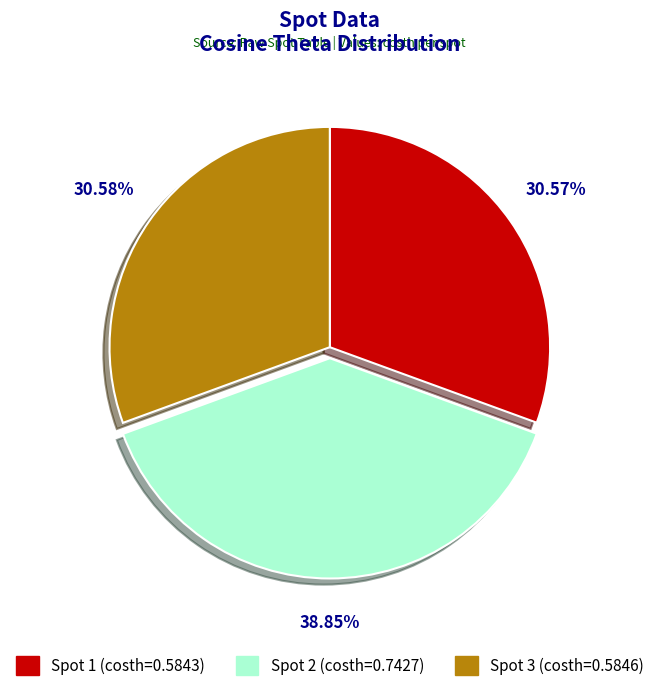

To the nearest percent, what is the difference between the largest and smallest slice percentages?

8%